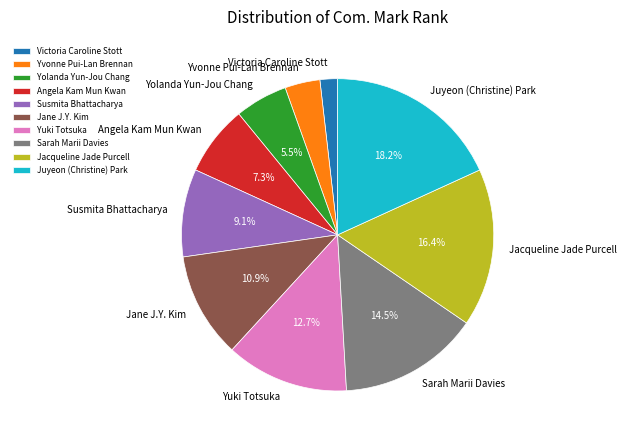

Is it true that Jane J.Y. Kim is 11% of the pie?

True